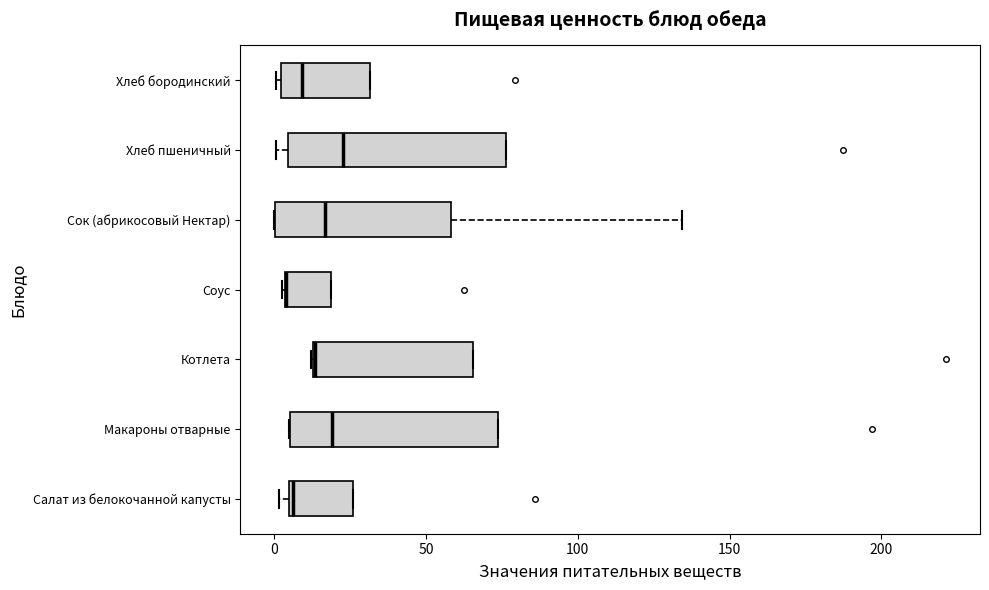

Where does the median line of the box for Хлеб пшеничный sit on the x-axis? The values are not printed on the chart, so give them approximately, as read against the axis.

25